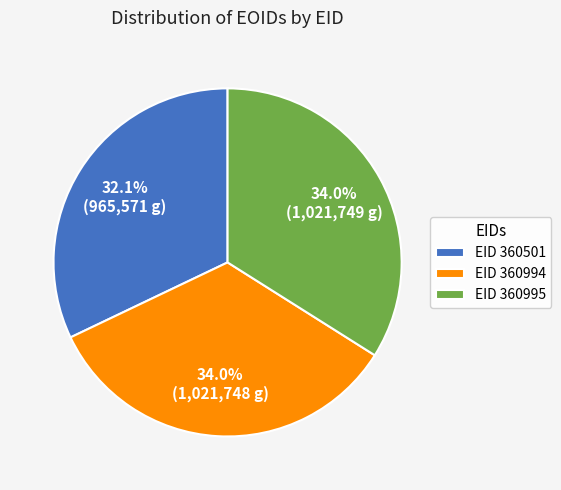

Does any single category account for the majority?

No